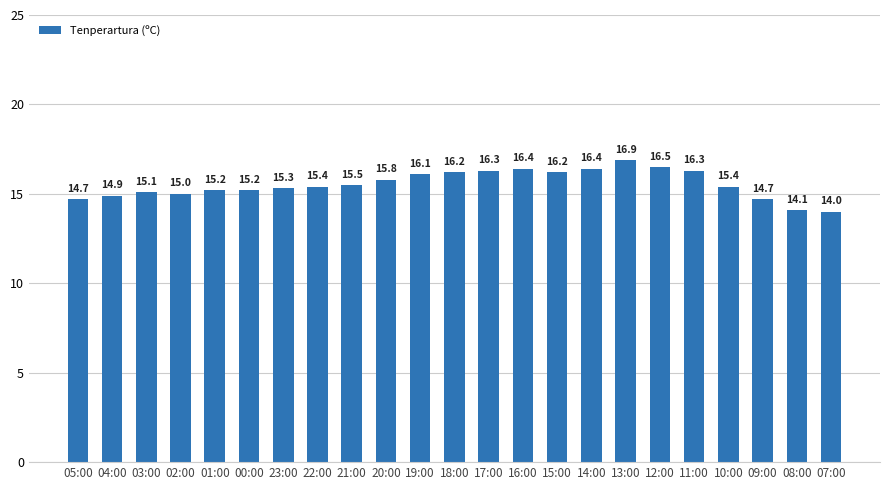

What is the difference between the maximum and minimum values?

2.9